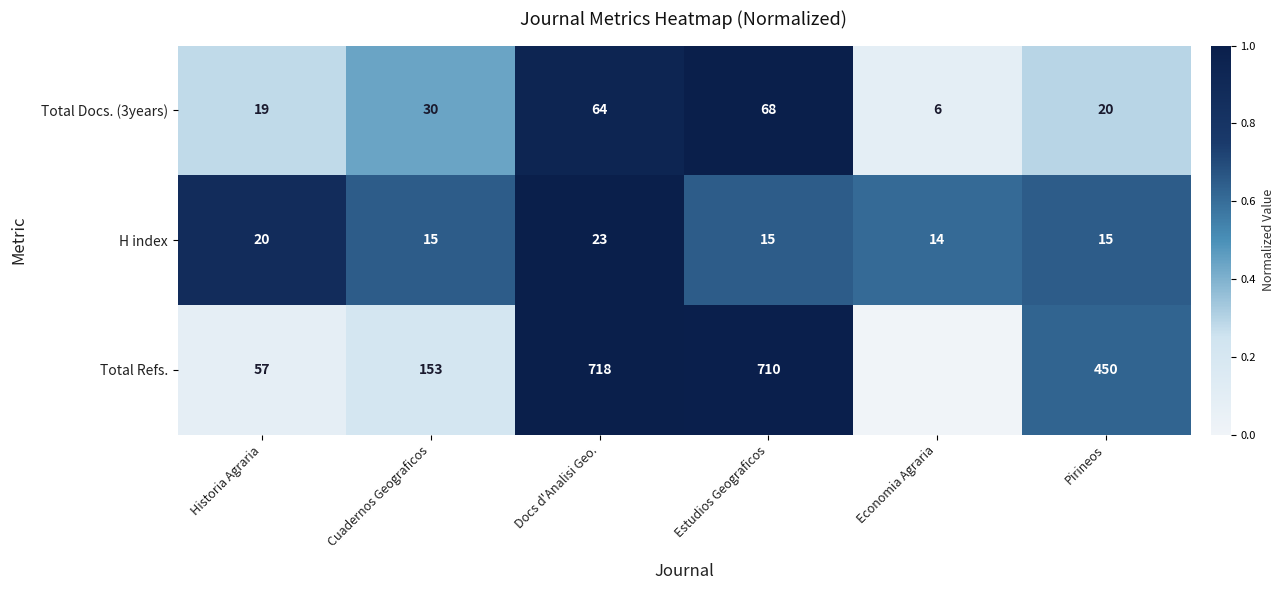

Between Estudios Geograficos and Pirineos, which series saw the biggest shift?

Total Refs.